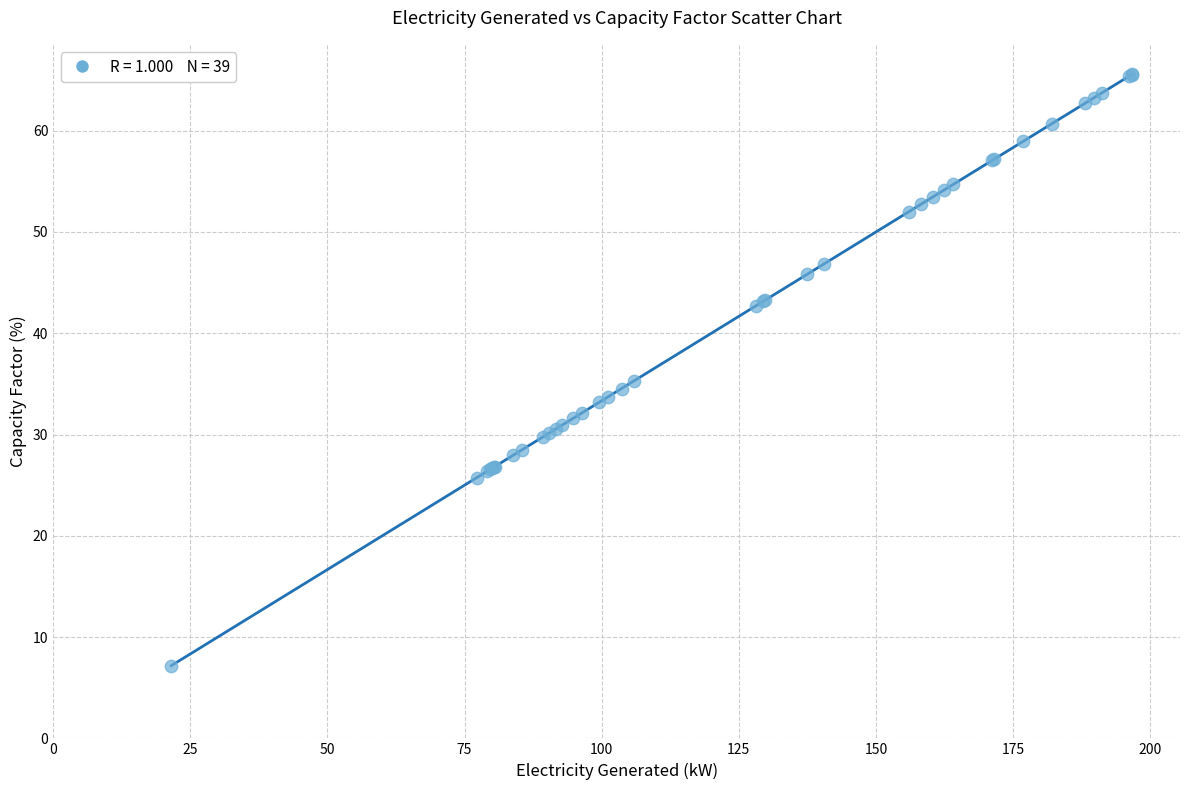

What Y value in the scatter plot is closest to 36?

35.3